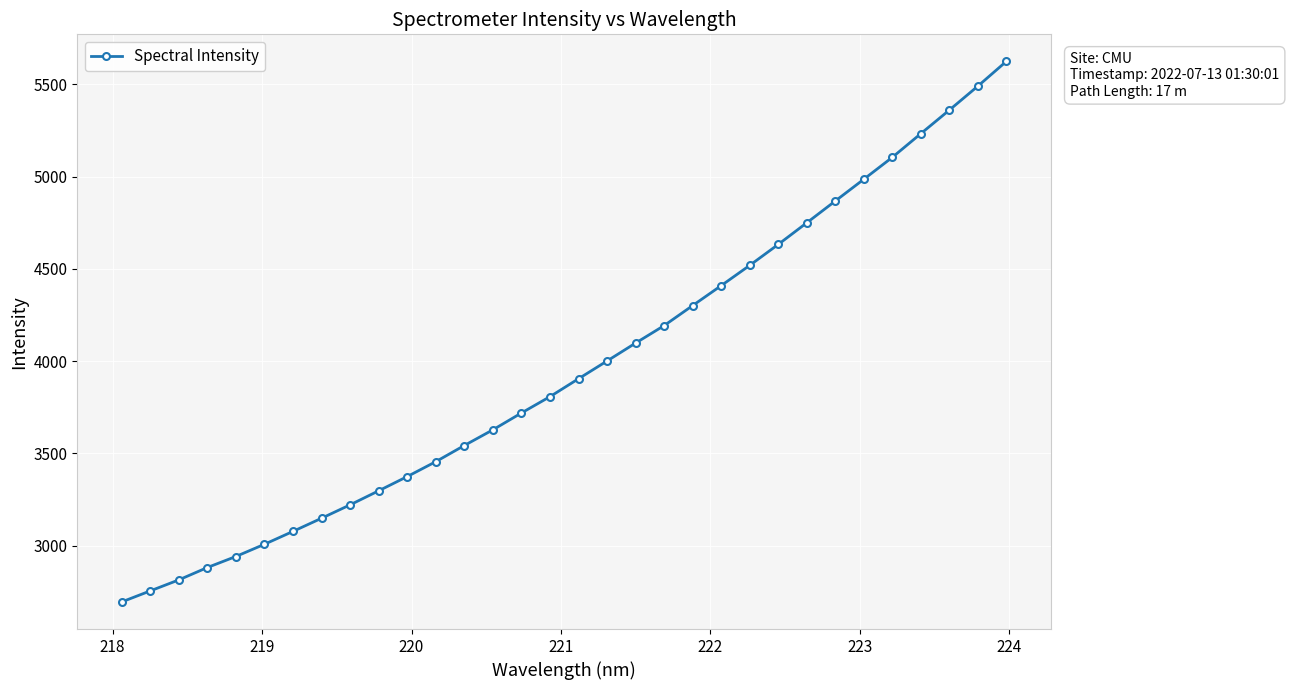

What is the value of the 1st point from the left?

2694.0